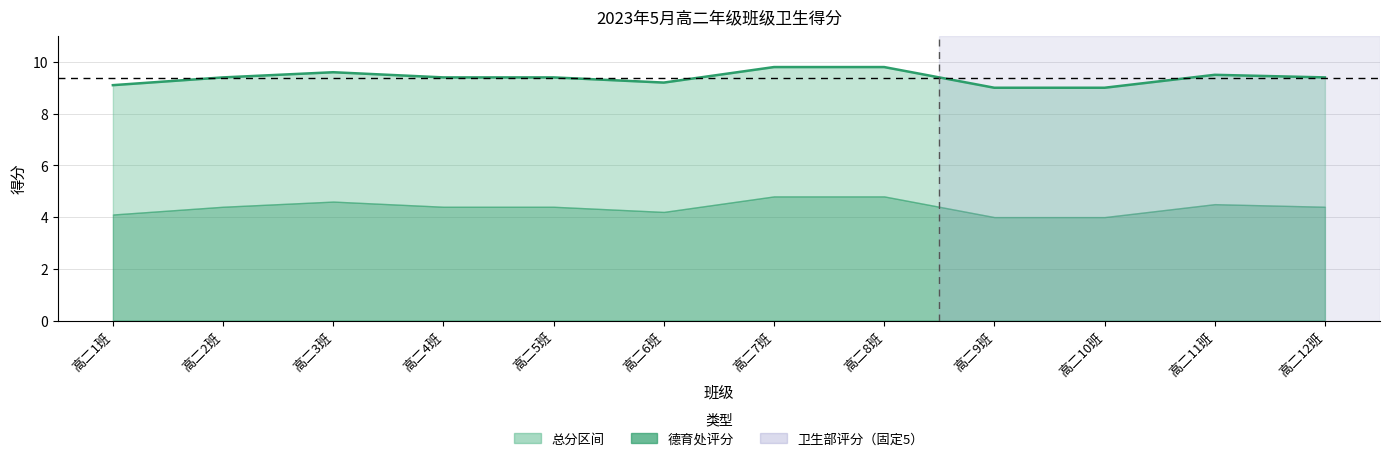

Rank the categories by value from highest to lowest.

高二7班, 高二8班, 高二3班, 高二11班, 高二2班, 高二4班, 高二5班, 高二12班, 高二6班, 高二1班, 高二9班, 高二10班